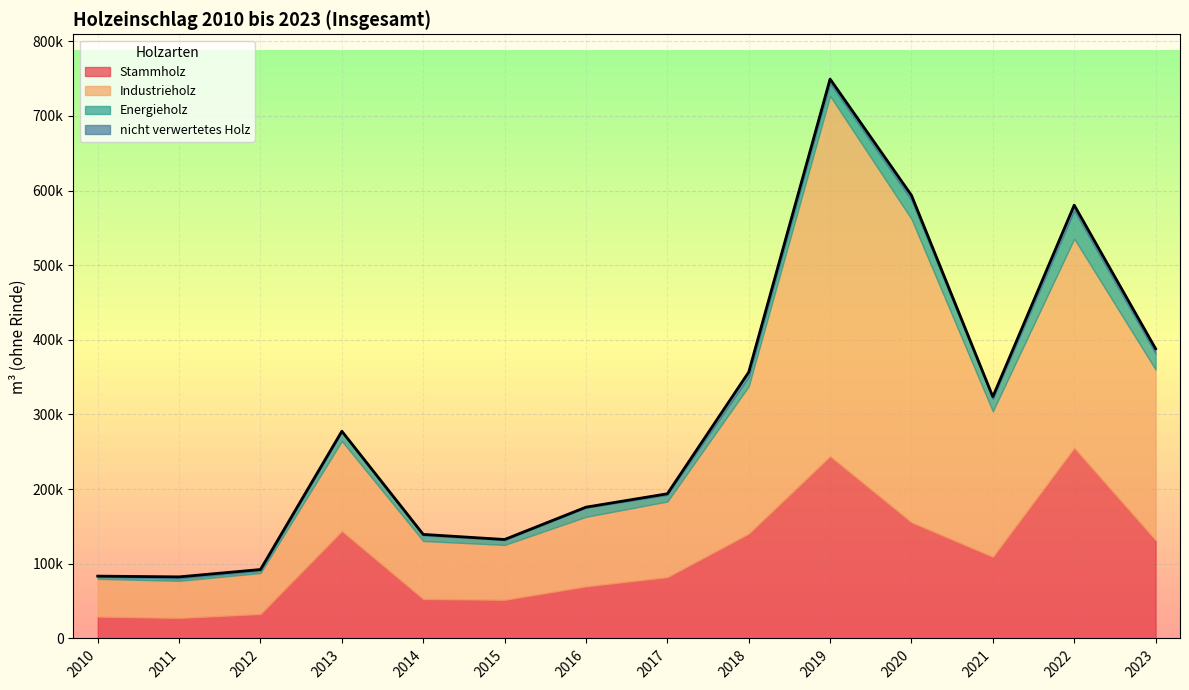

Reading right to left, transcribe all the data shown in this chart.

Stammholz: 131600.0	255100.0	109300.0	155500.0	243953.1	140295.1	82101.7	69736.8	51743.5	52818.1	143854.4	32780.6	27447.2	29246.3
Industrieholz: 228700.0	280400.0	195000.0	406500.0	482792.7	197606.0	101328.4	93201.7	73529.8	77721.8	120661.8	54864.1	49733.4	50660.2
Energieholz: 21500.0	37800.0	16800.0	25300.0	16927.4	12626.1	8964.7	12316.8	6639.0	7682.5	12057.1	3255.7	3420.5	2800.2
nicht verwertetes Holz: 6300.0	7100.0	2700.0	6300.0	5677.5	6246.6	1430.9	619.9	655.5	1175.6	1027.2	1454.0	1899.2	790.3